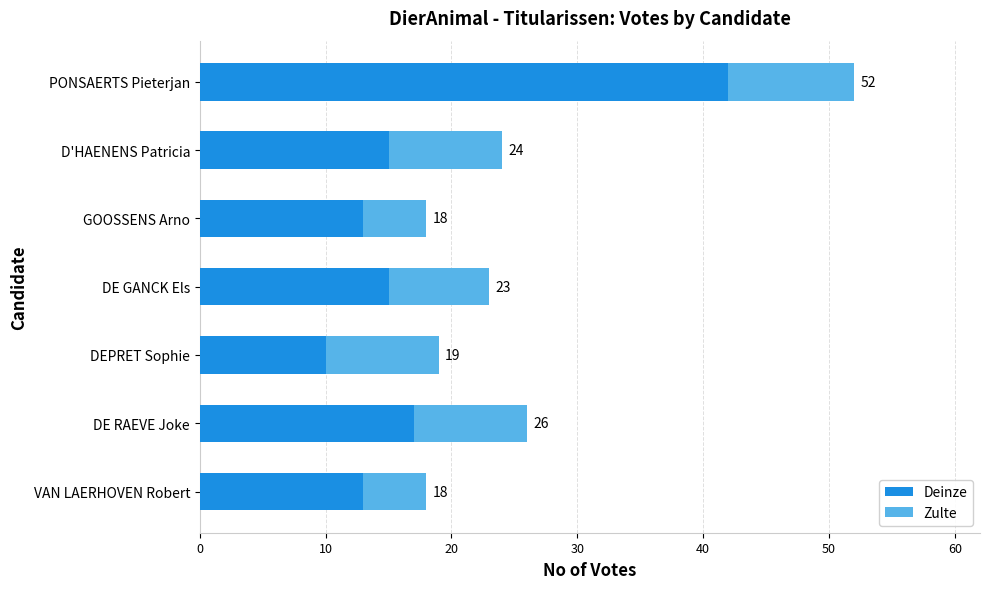

Reading right to left, what are all the values shown in this chart?

Deinze: 13	17	10	15	13	15	42
Zulte: 5	9	9	8	5	9	10